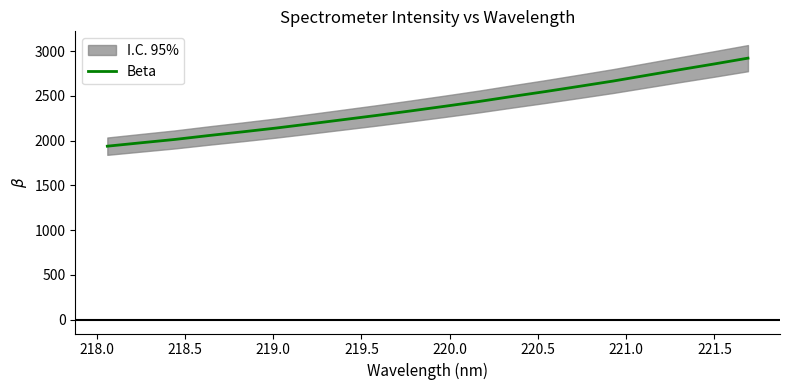

What is the highest value of the Beta series?

2921.2